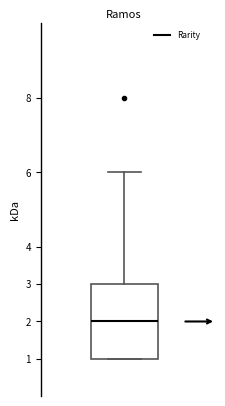

Transcribe this box plot: give where the median line is, the range the box spans, and where the two whiskers end, as read against the y-axis. The values are not printed on the chart, so give them approximately, as read against the axis.

median 2, box 1 to 3, whiskers 1 to 6